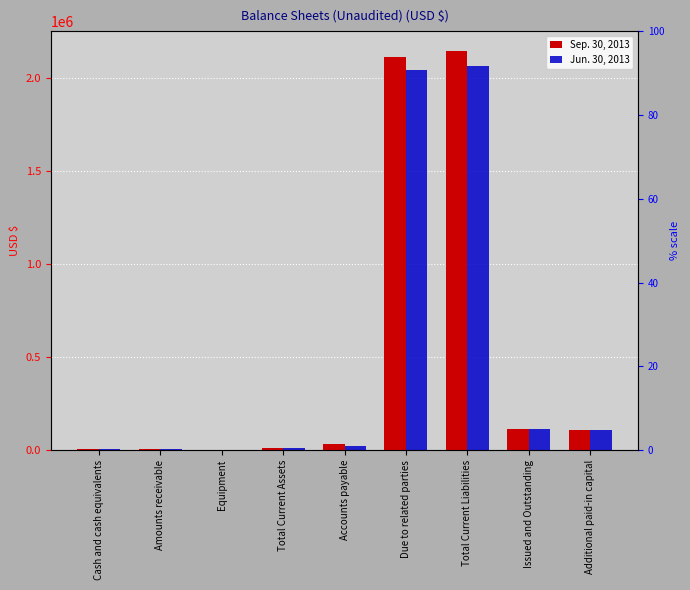

Does the chart contain any negative values?

No